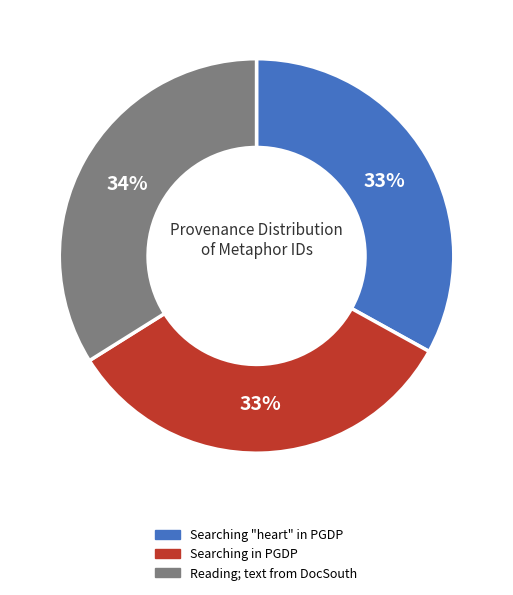

What percentage is the Searching "heart" in PGDP slice, to the nearest percent?

33%